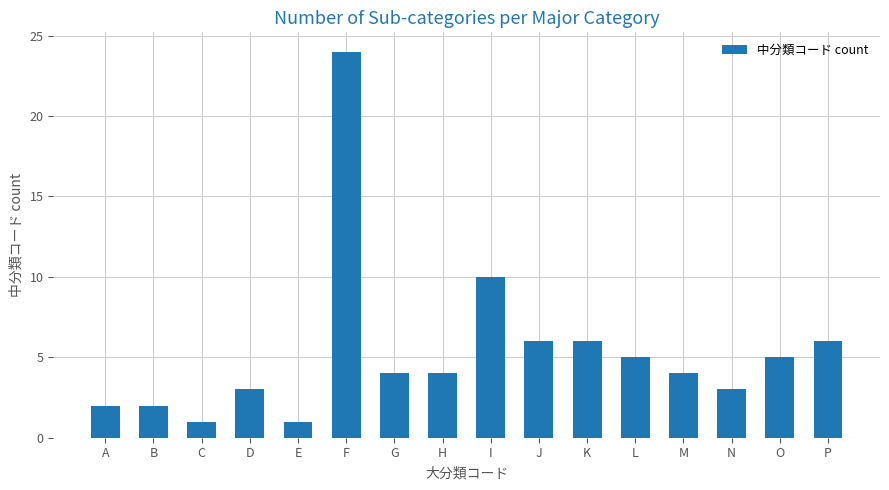

What is the sum of the values at F and O?

29